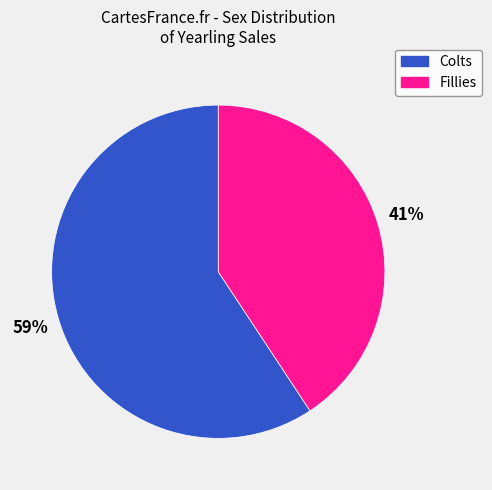

The Colts slice represents 67% of the pie. True or false?

False